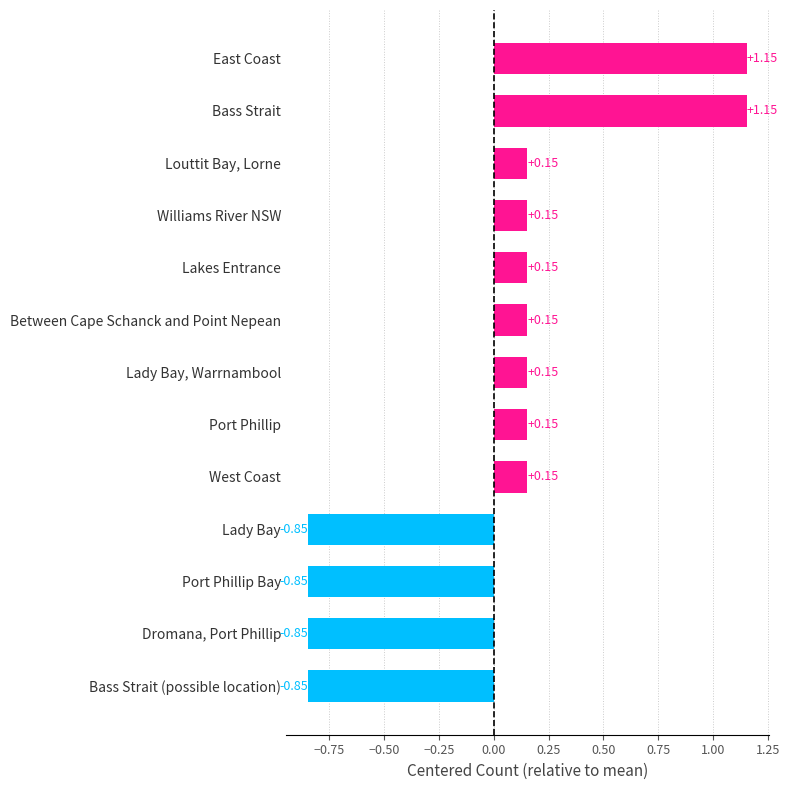

How many categories are shown in the chart?

13